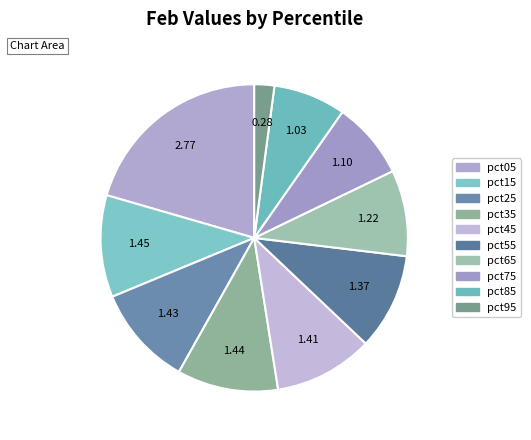

To the nearest percent, what is the combined percentage of pct05 and pct35?

31%